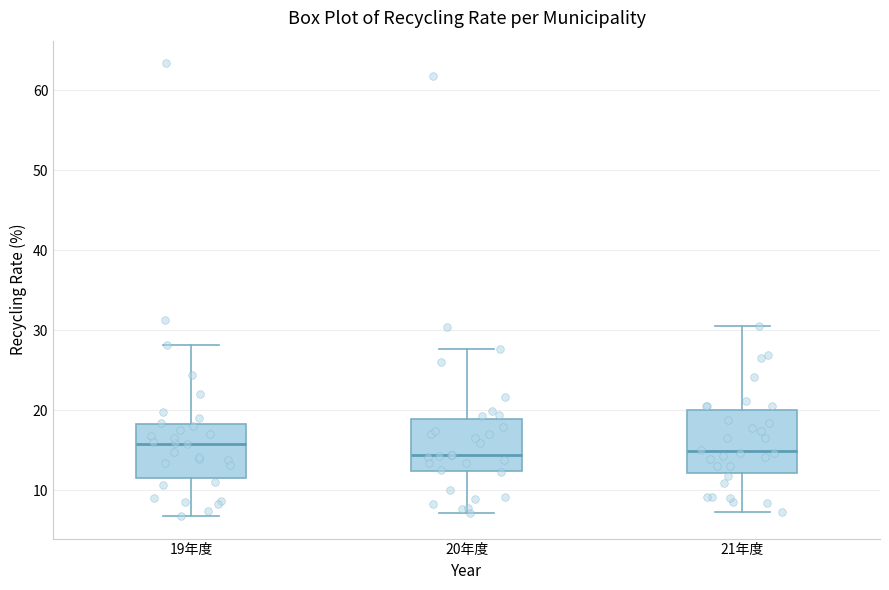

Where is the upper edge of the box for 19年度 on the y-axis? The values are not printed on the chart, so give them approximately, as read against the axis.

18